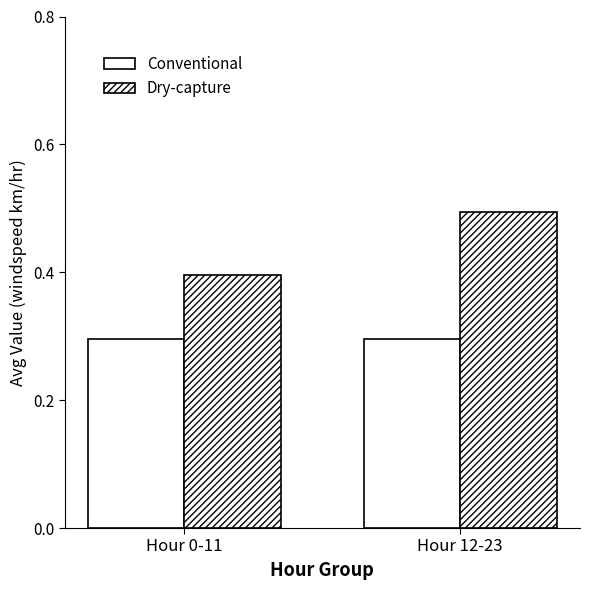

Which series has the largest range (max minus min)?

Dry-capture